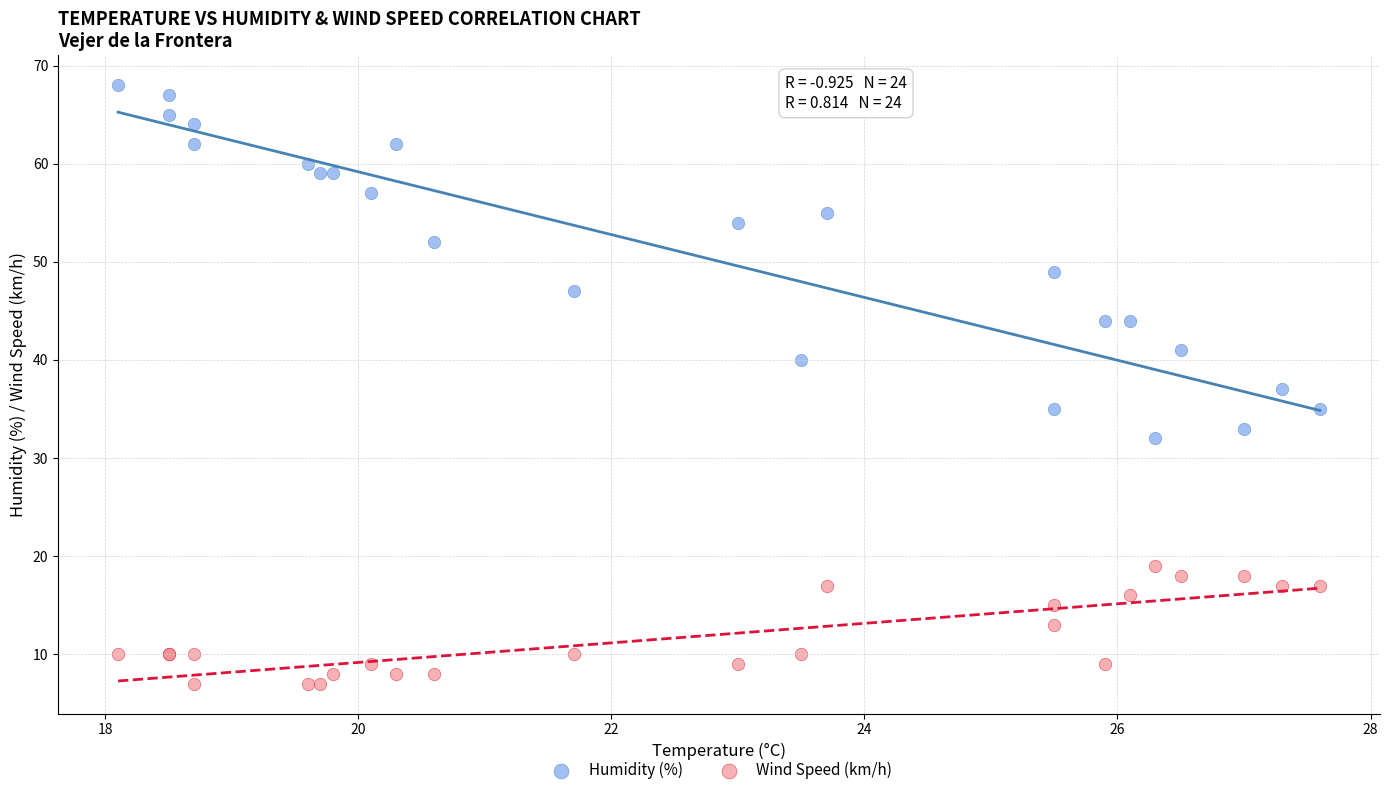

Which series reaches the maximum Y coordinate?

Humidity (%)